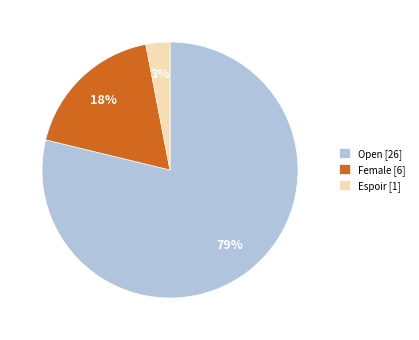

Is there any slice that represents more than half of the pie?

Yes